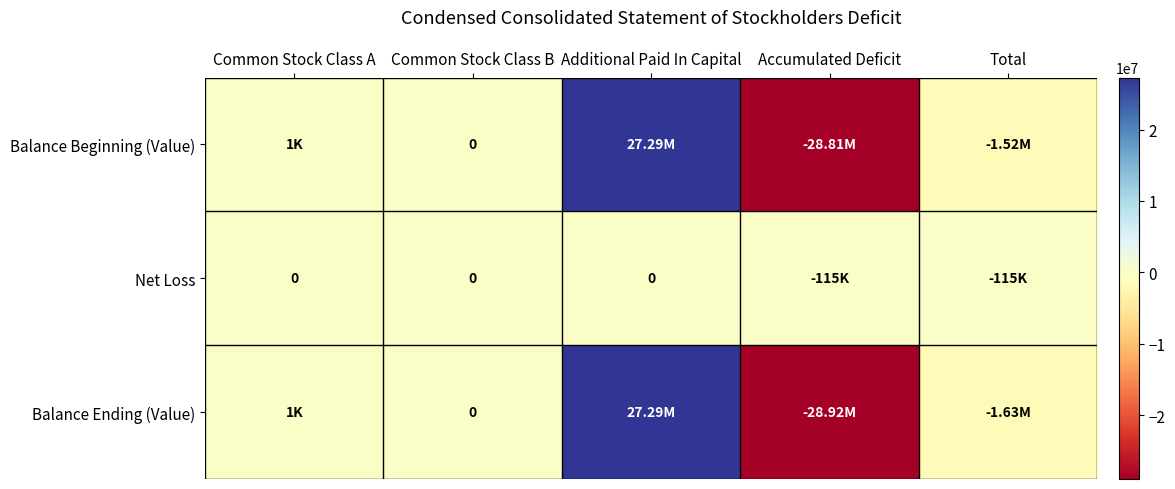

How many categories are shown in the chart?

5